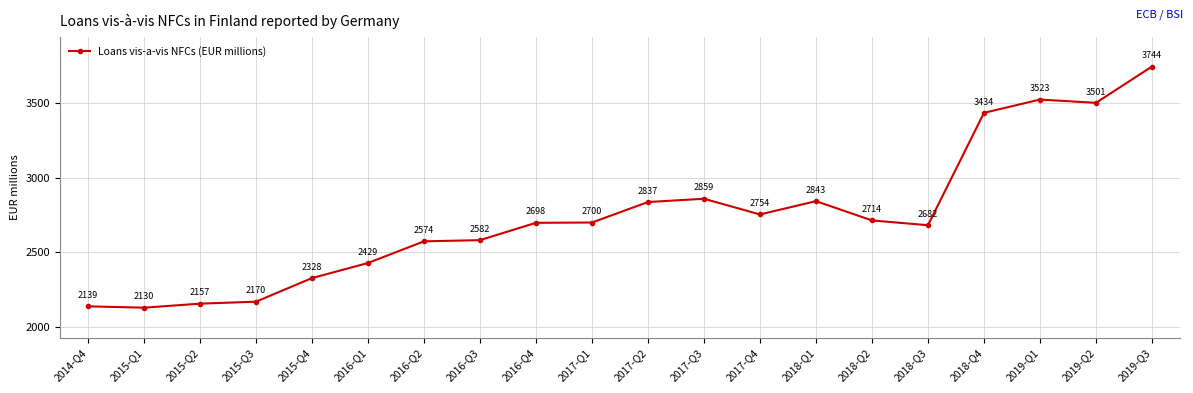

Reading right to left, extract all data points from this chart.

2019-Q3=3744	2019-Q2=3501	2019-Q1=3523	2018-Q4=3434	2018-Q3=2682	2018-Q2=2714	2018-Q1=2843	2017-Q4=2754	2017-Q3=2859	2017-Q2=2837	2017-Q1=2700	2016-Q4=2698	2016-Q3=2582	2016-Q2=2574	2016-Q1=2429	2015-Q4=2328	2015-Q3=2170	2015-Q2=2157	2015-Q1=2130	2014-Q4=2139